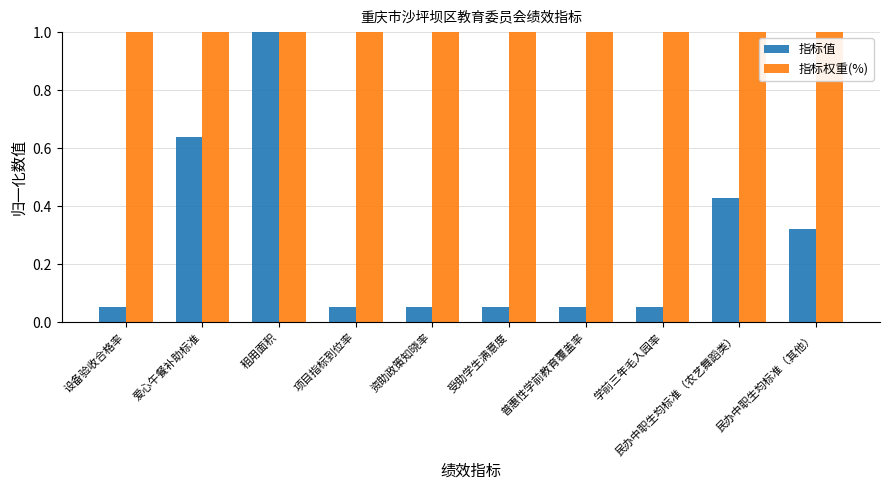

What is the label of the 6th bar from the left?

受助学生满意度